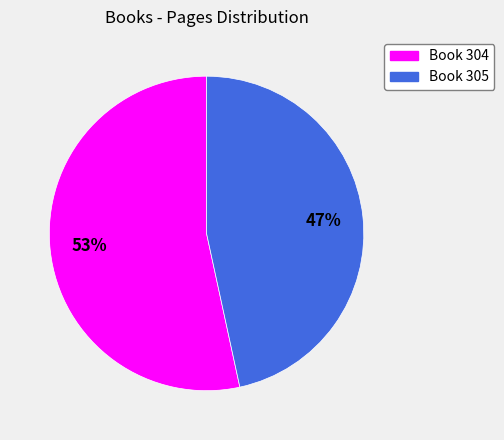

How many slices are in this pie chart?

2